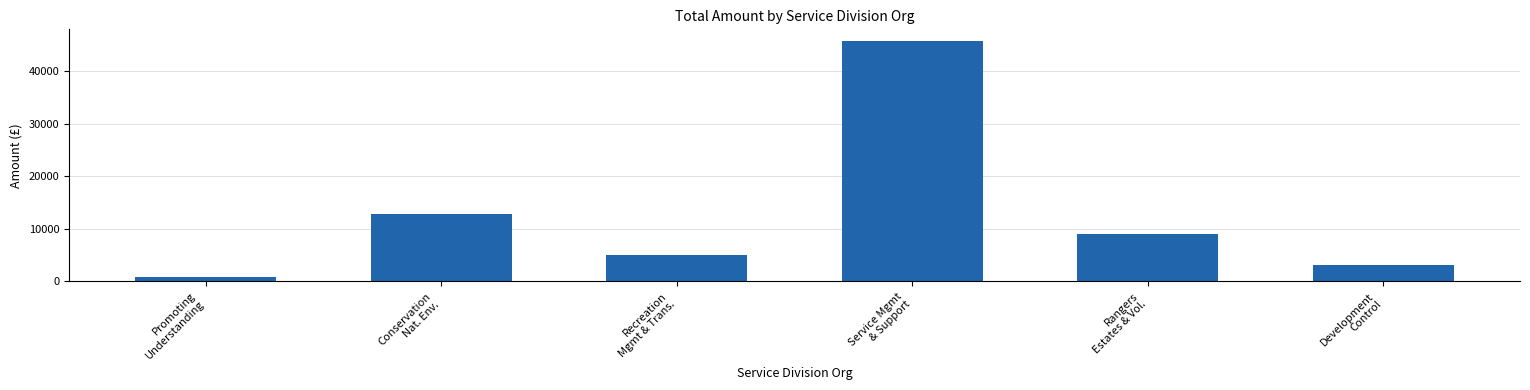

What is the value of the 1st bar from the left?

799.0